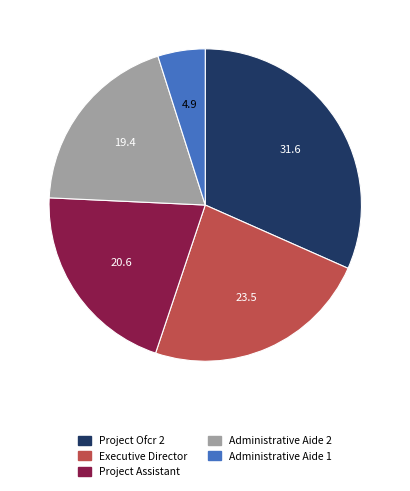

Is it true that Administrative Aide 2 is 28% of the pie?

False